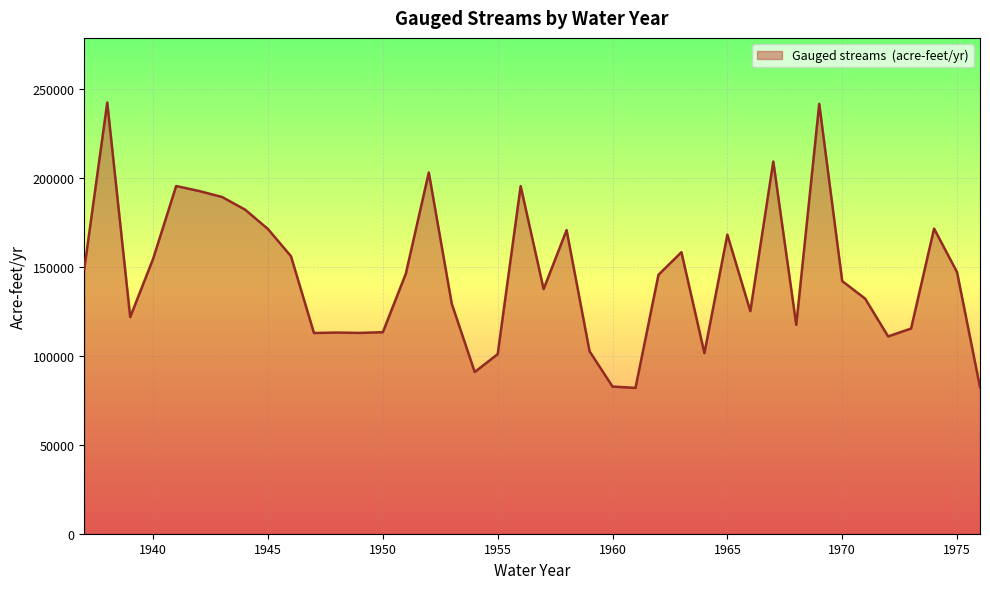

What is the difference between the maximum and minimum values?

160465